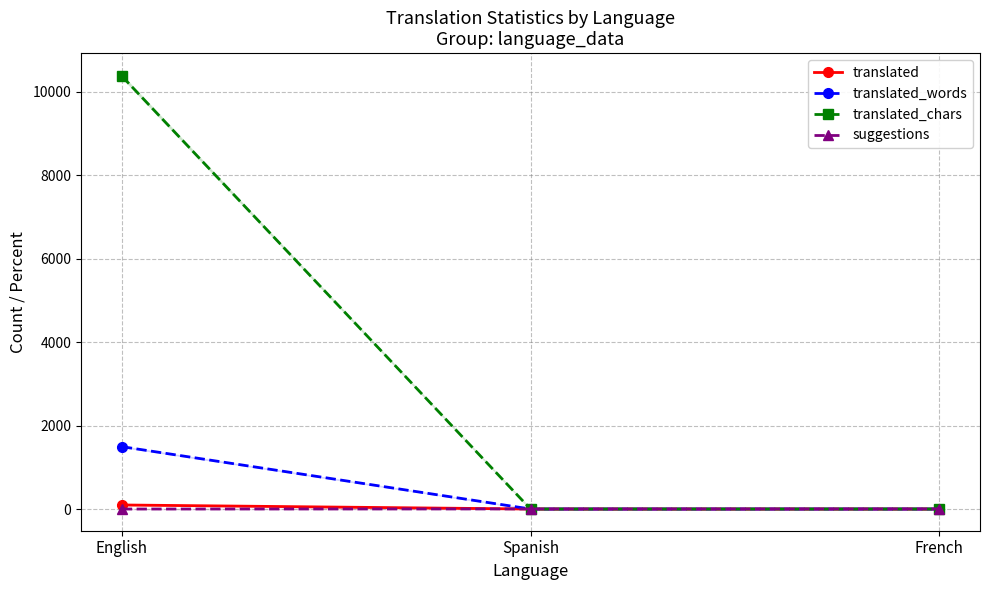

What are all the series names shown in the legend?

translated, translated_words, translated_chars, suggestions